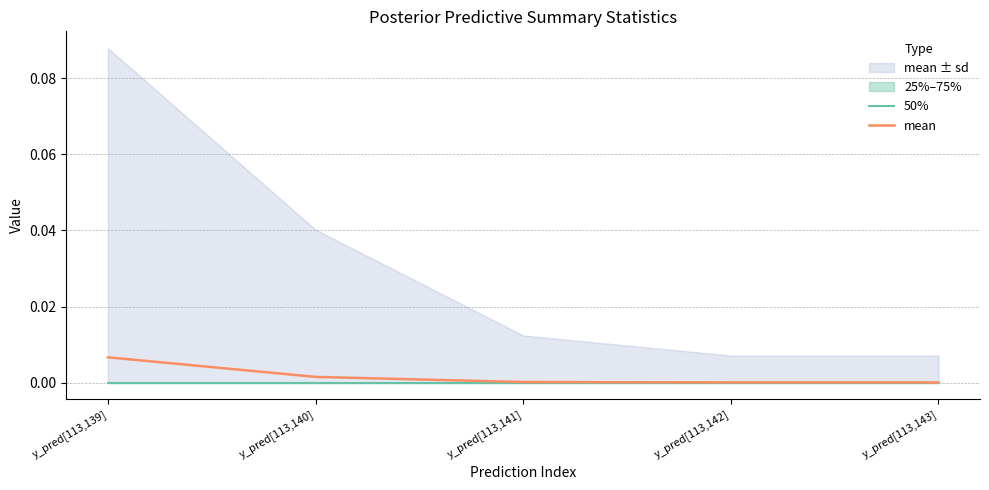

Reading left to right, transcribe all the data shown in this chart.

50%: 0.0	0.0	0.0	0.0	0.0
mean: 0.0	0.0	0.0	0.0	0.0